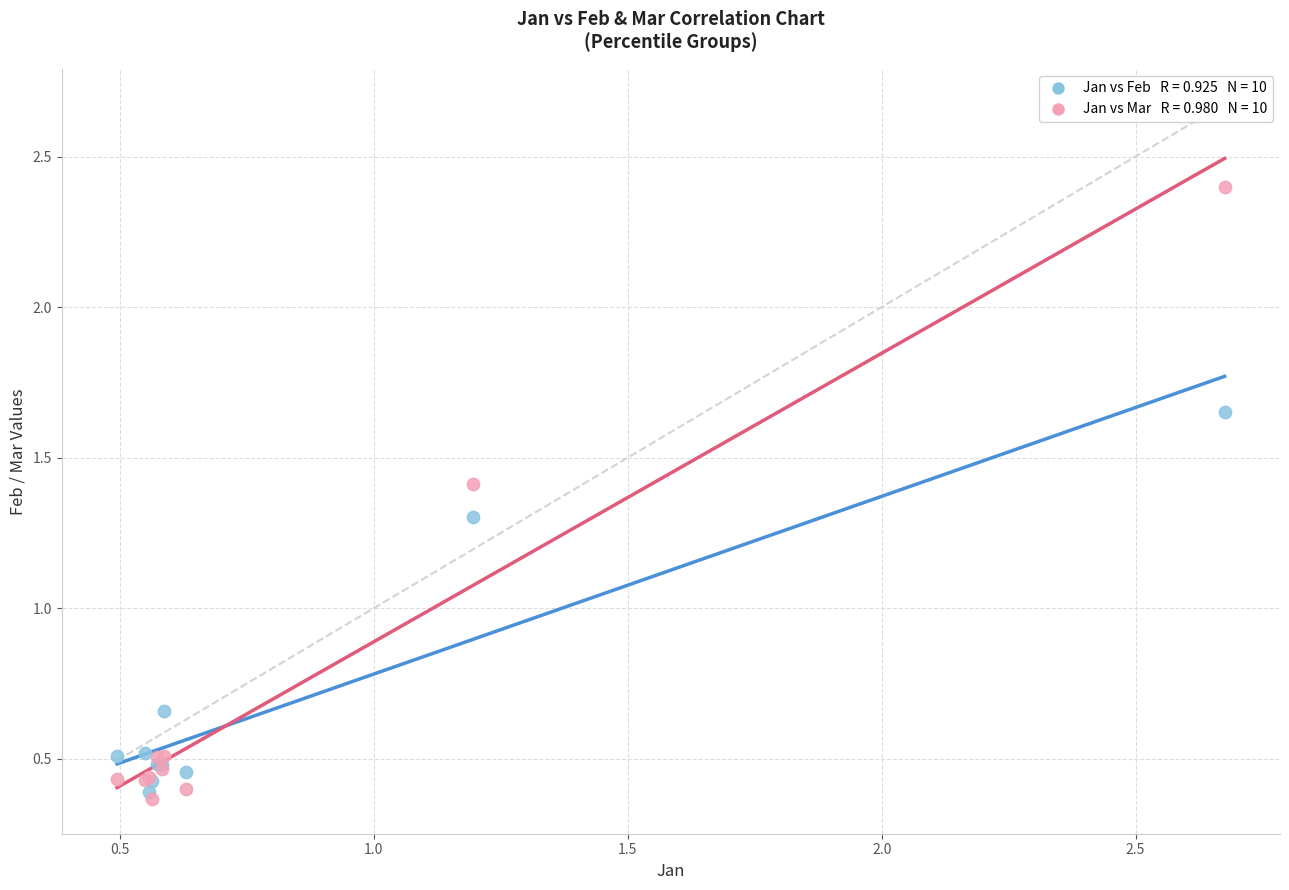

Across all series, what Y value is closest to 1?

1.3